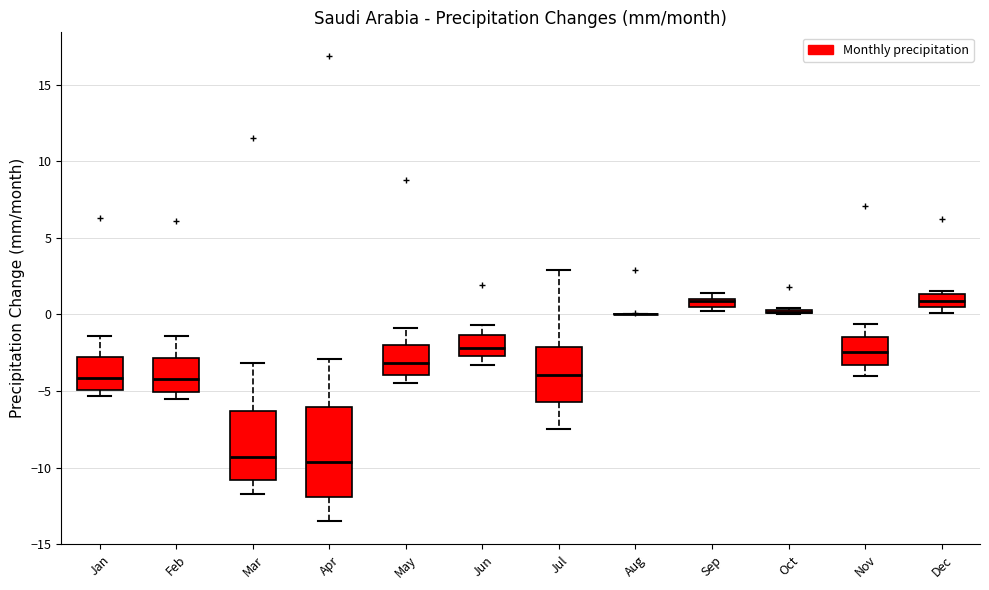

Comparing the boxes themselves (not the whiskers), which one is the tallest?

Apr